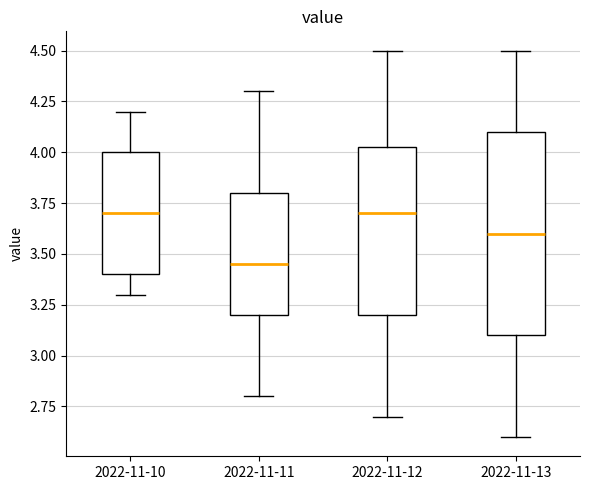

Where does the median line of the box for 2022-11-13 sit on the y-axis? The values are not printed on the chart, so give them approximately, as read against the axis.

3.60